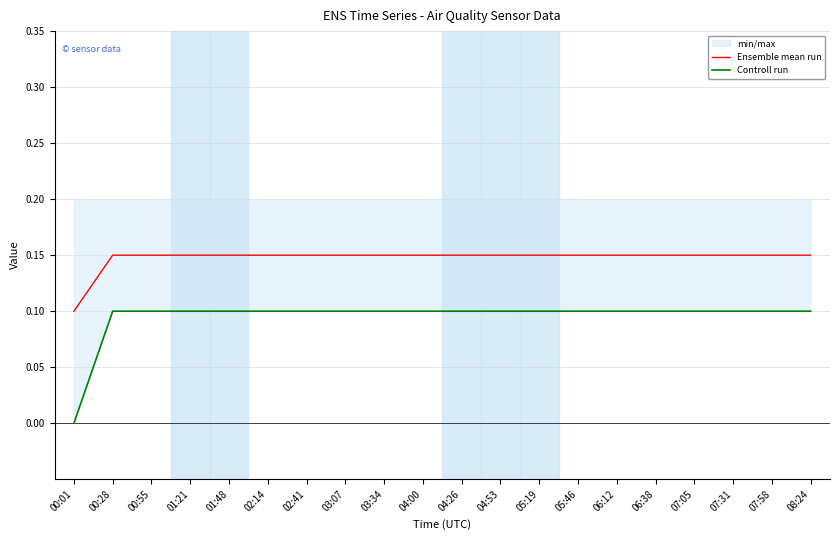

At which category is the sum across all series the highest?

00:28